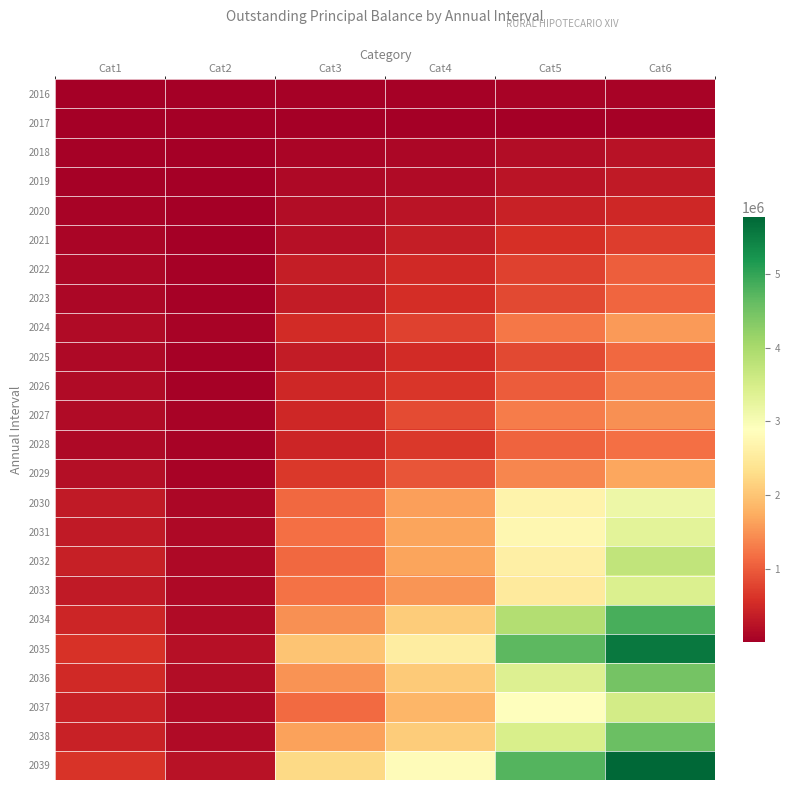

Count the number of data series in this chart.

24